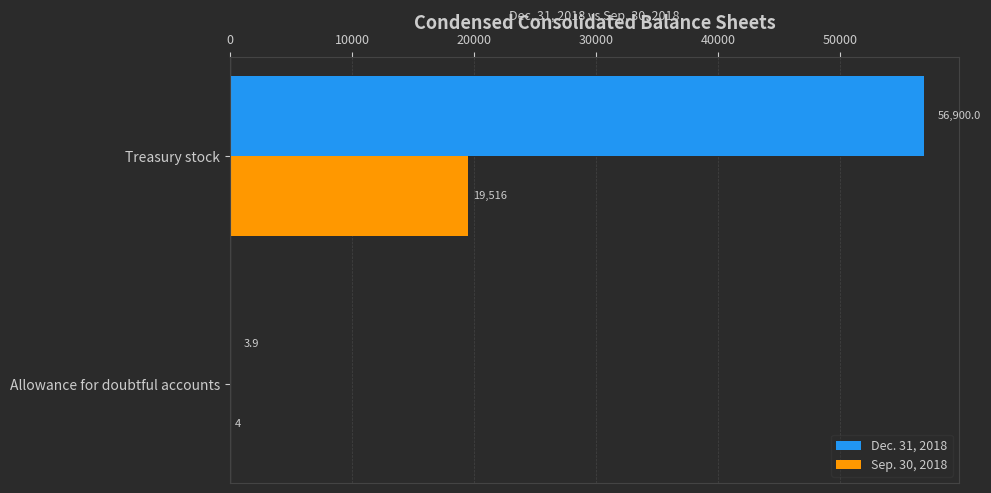

Which series changed the most between Allowance for doubtful accounts and Treasury stock?

Dec. 31, 2018